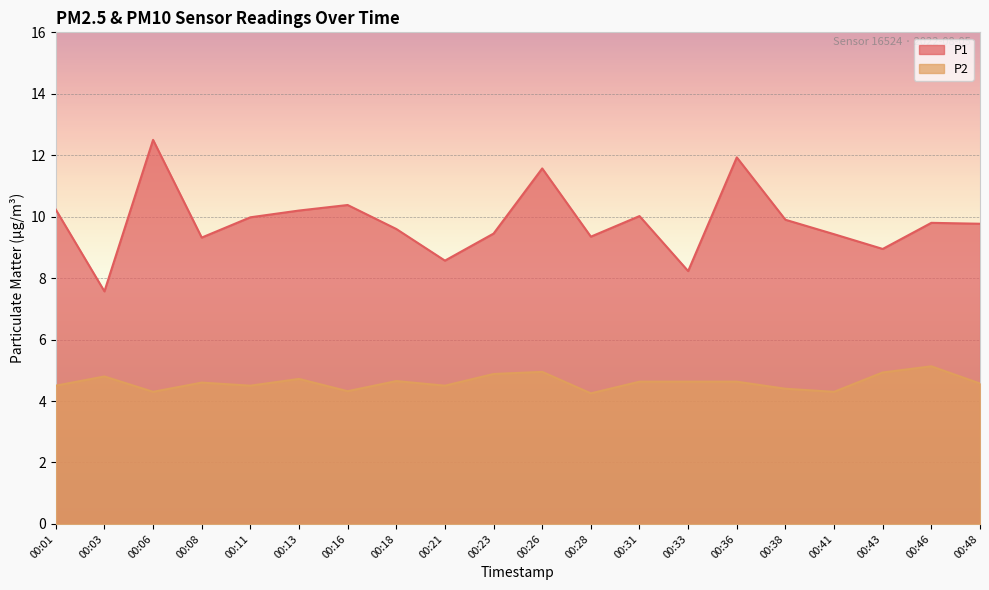

At which label does P2 reach its peak?

00:46